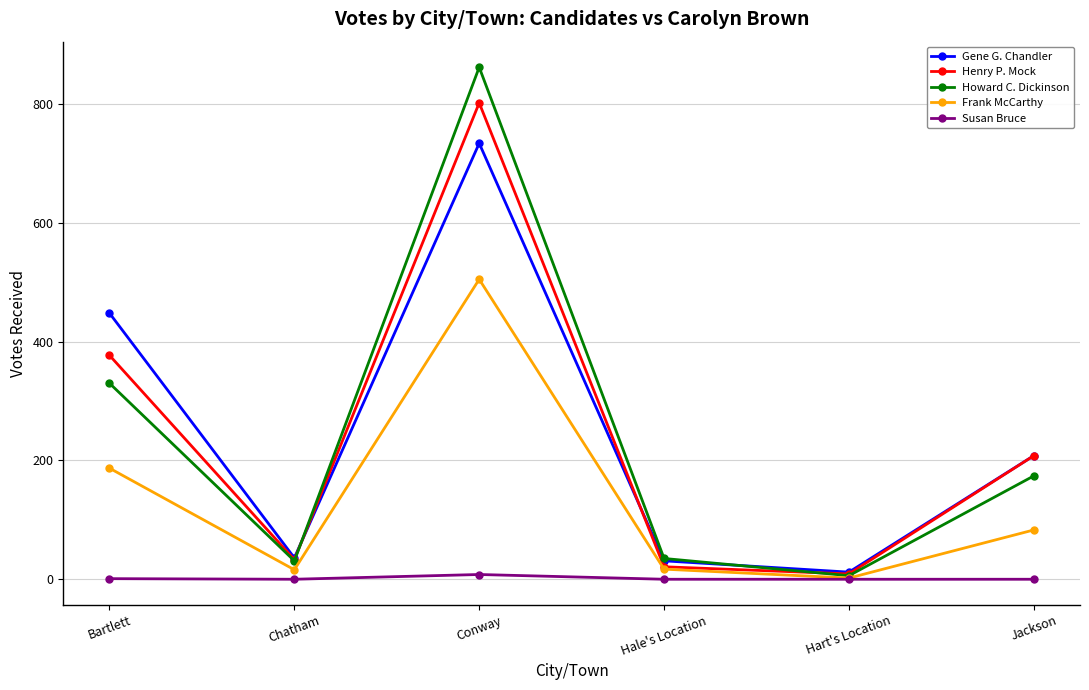

The Howard C. Dickinson series shows 217 at Bartlett. True or false?

False